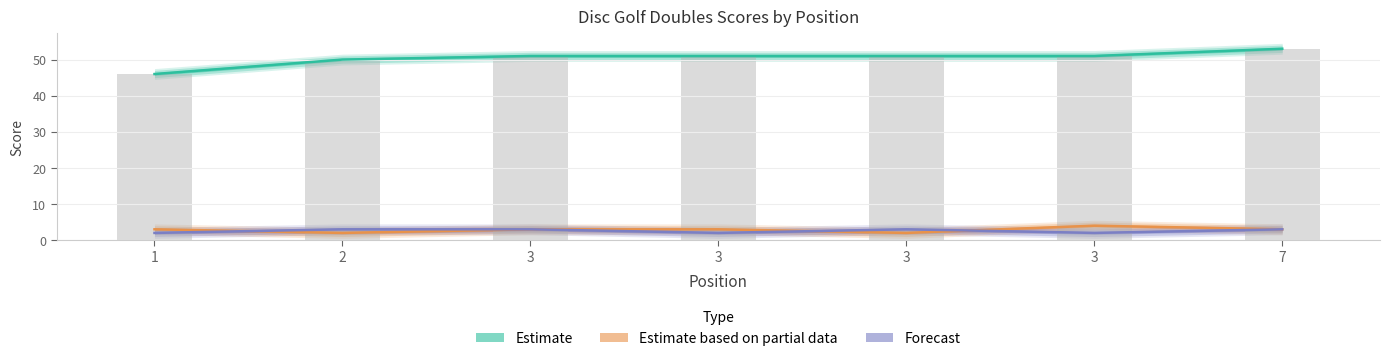

What is the sum of all Estimate values?

353